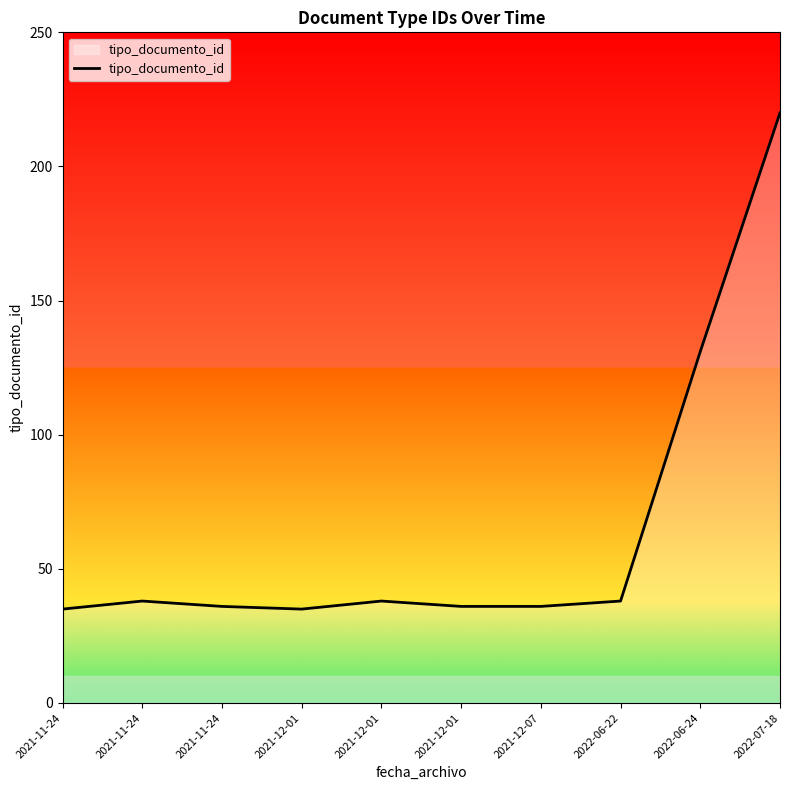

What is the minimum value shown in the chart?

35